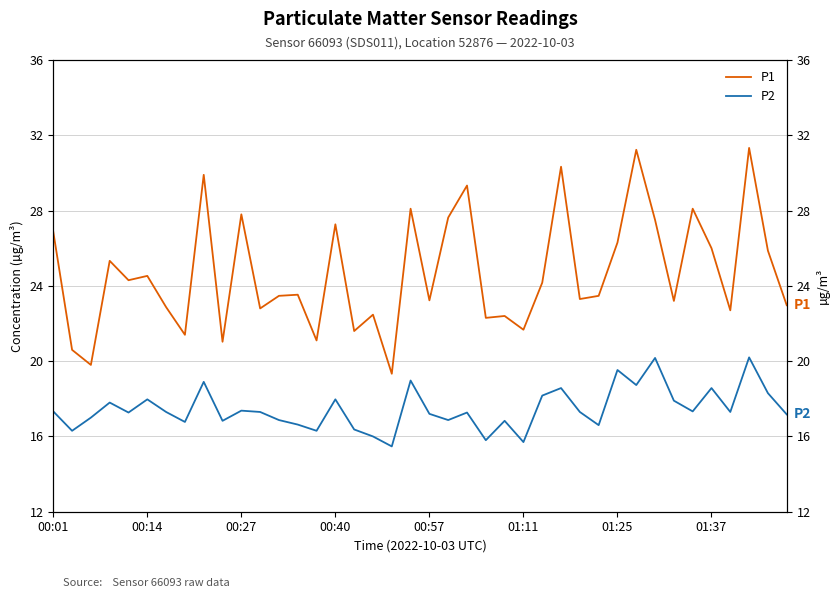

What is the difference between the P2 values at 29 and 27?

2.0